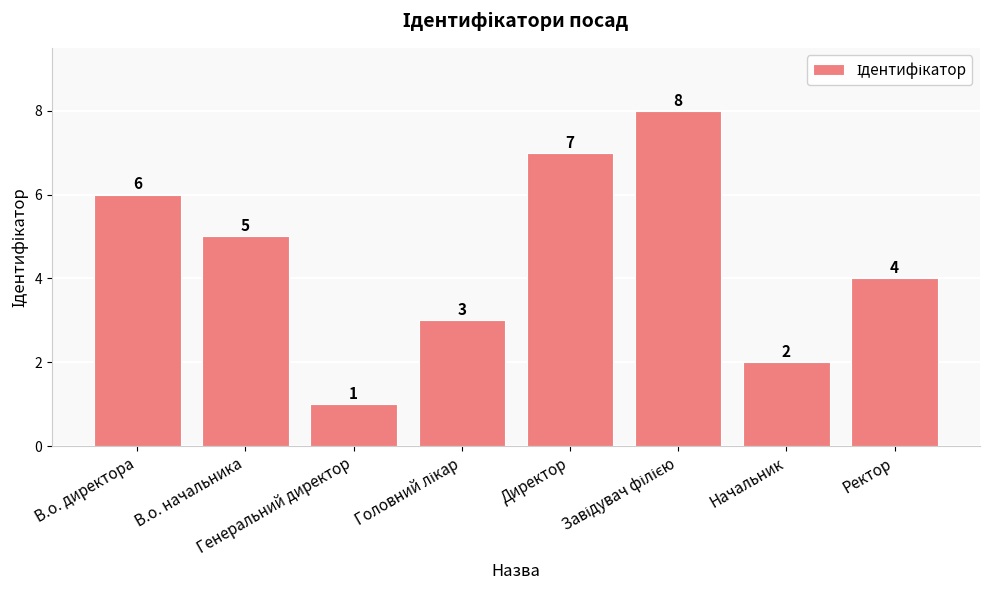

Count the values in the range 3 to 7.

5